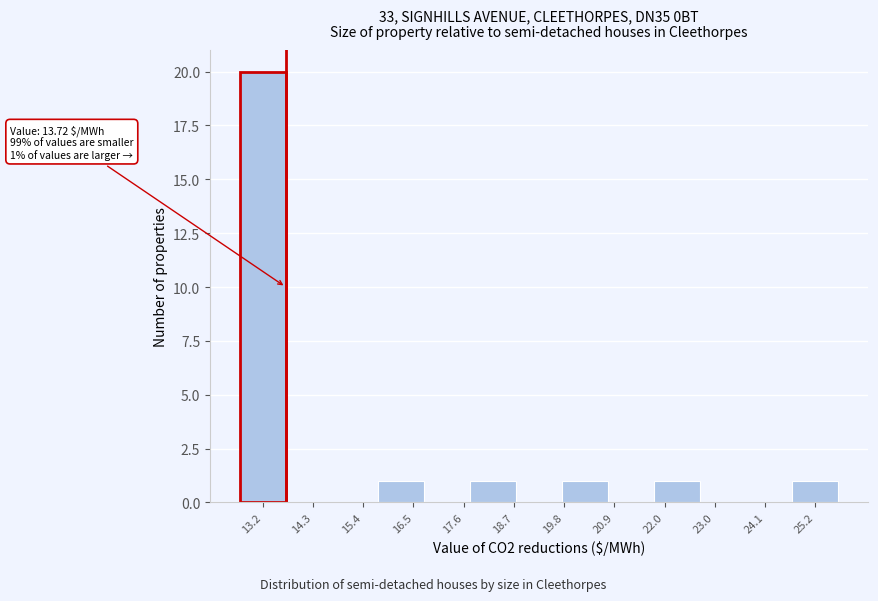

Which range on the x-axis has the tallest bar?

12.8 to 13.8